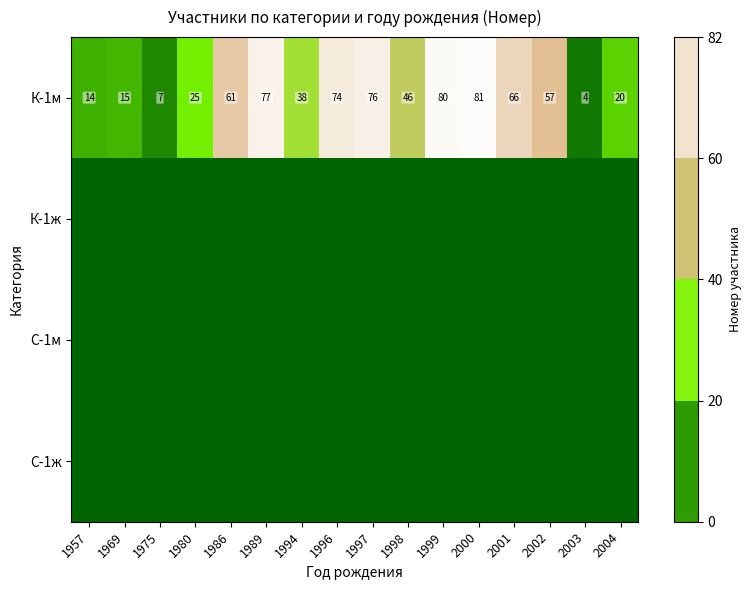

What is the greatest value displayed?

81